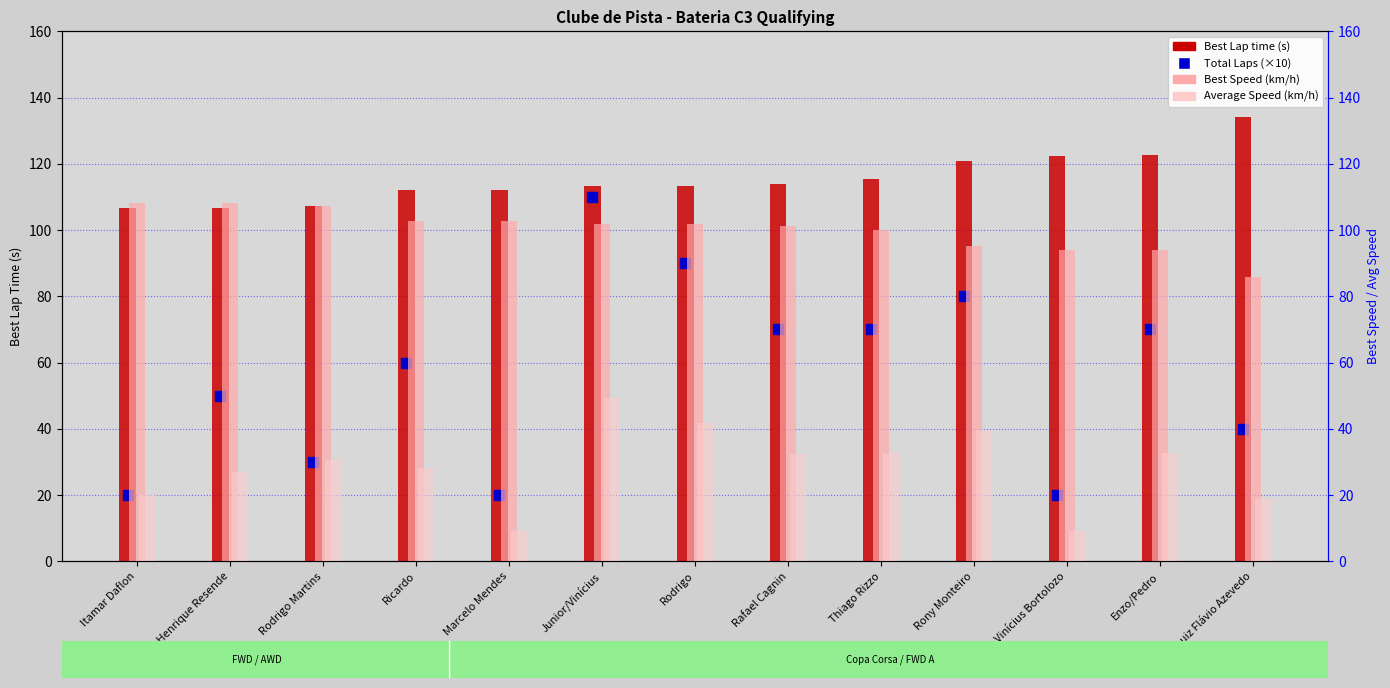

What is the minimum value shown in the chart?

9.2